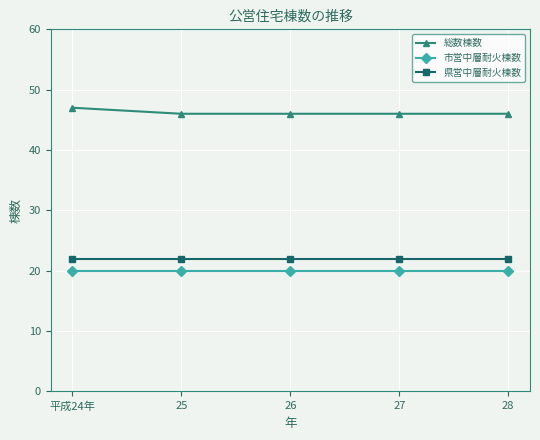

Is the value of 県営中層耐火棟数 at 28 greater than the value of 総数棟数 at 27?

No